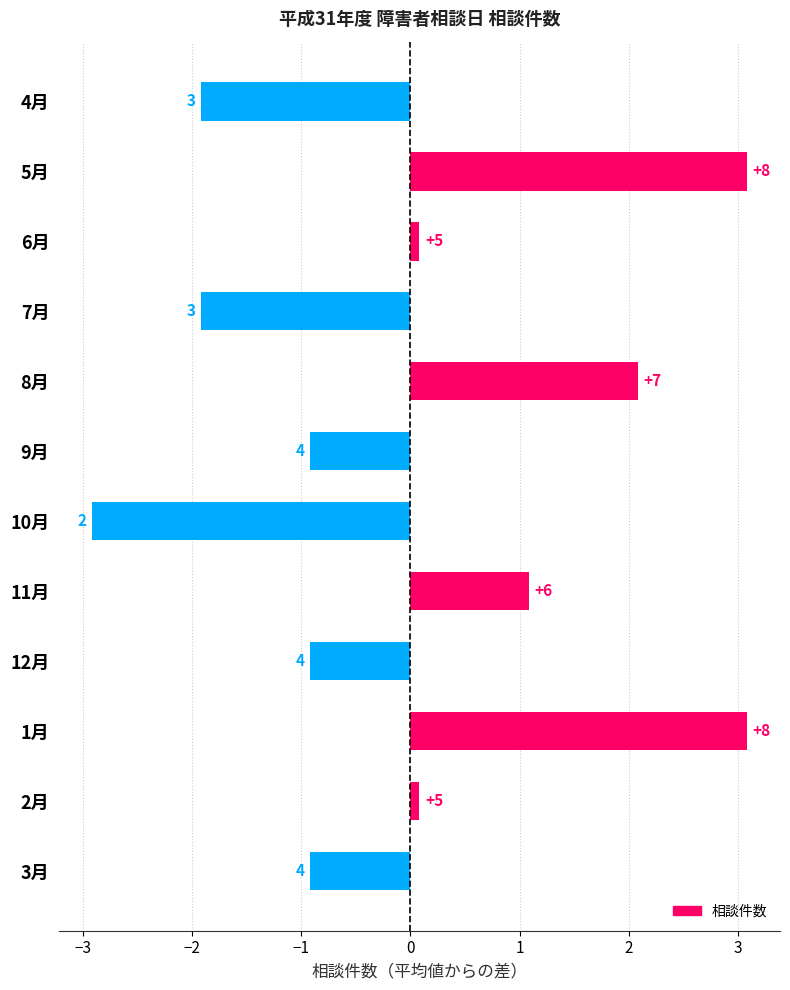

How many bars are there in total?

12